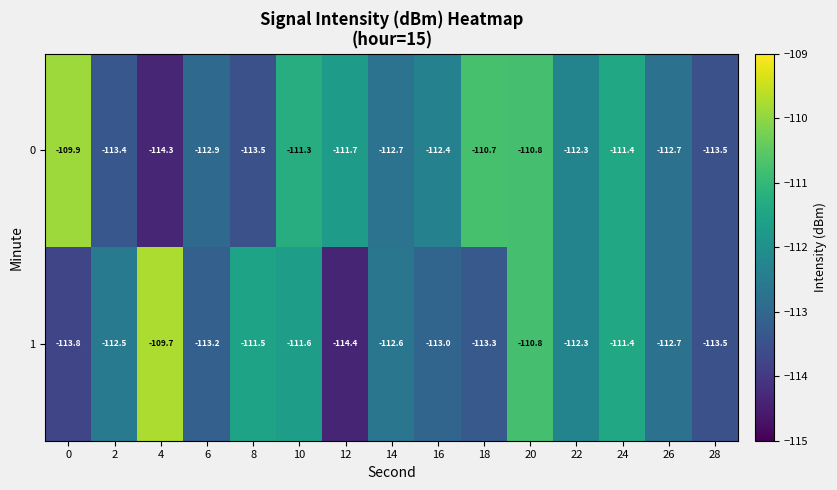

Reading left to right, extract all data points from this chart.

0: 0=-109.9	2=-113.4	4=-114.3	6=-112.9	8=-113.5	10=-111.3	12=-111.7	14=-112.7	16=-112.4	18=-110.7	20=-110.8	22=-112.3	24=-111.4	26=-112.7	28=-113.5
1: 0=-113.8	2=-112.5	4=-109.7	6=-113.2	8=-111.5	10=-111.6	12=-114.4	14=-112.6	16=-113.0	18=-113.3	20=-110.8	22=-112.3	24=-111.4	26=-112.7	28=-113.5